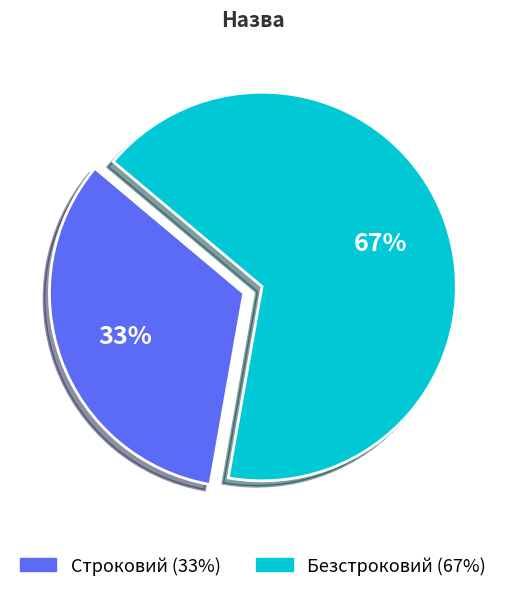

Count the number of slices in the pie.

2